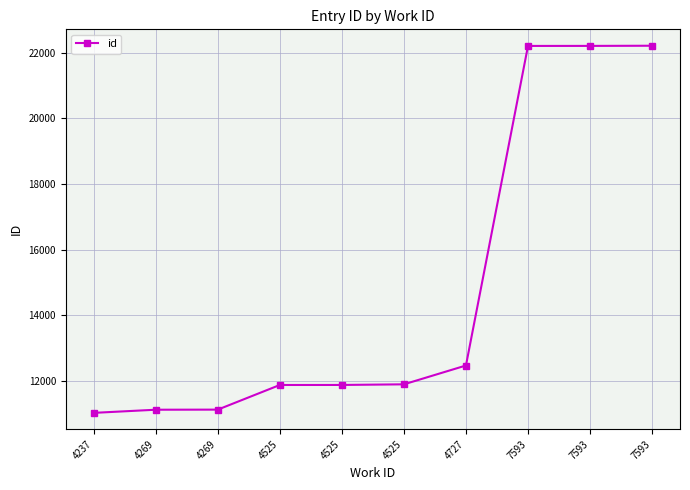

Approximately how many times larger is the value at 4237 compared to 4525?

0.9